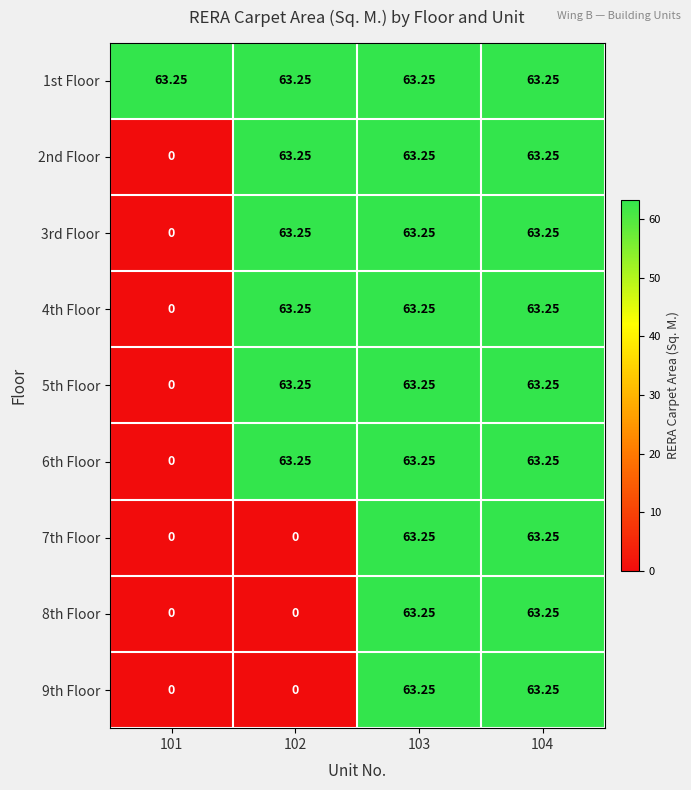

At how many categories does at least one series exceed 13?

4